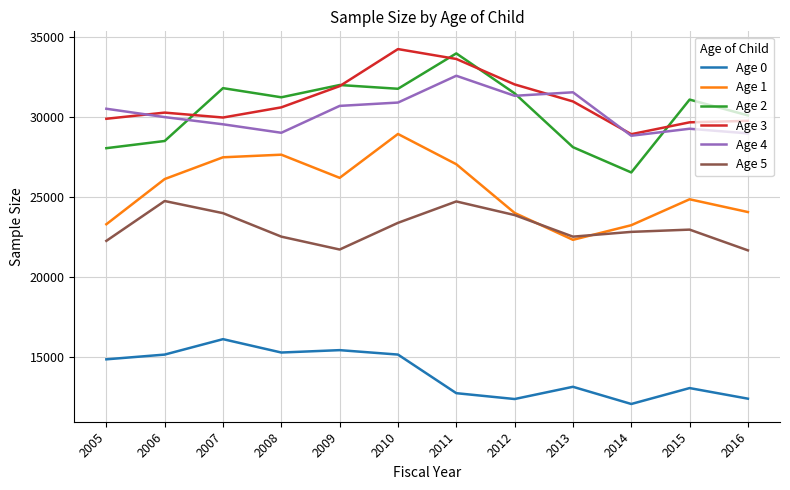

True or false: Age 1 has a value of 28953 at 2010.

True